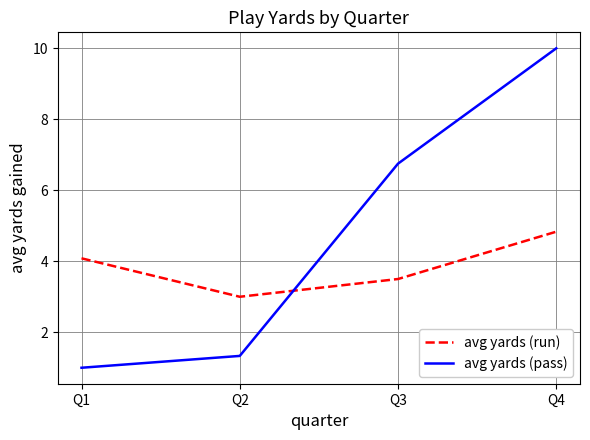

List the series in order of their overall mean, lowest first.

avg yards (run), avg yards (pass)